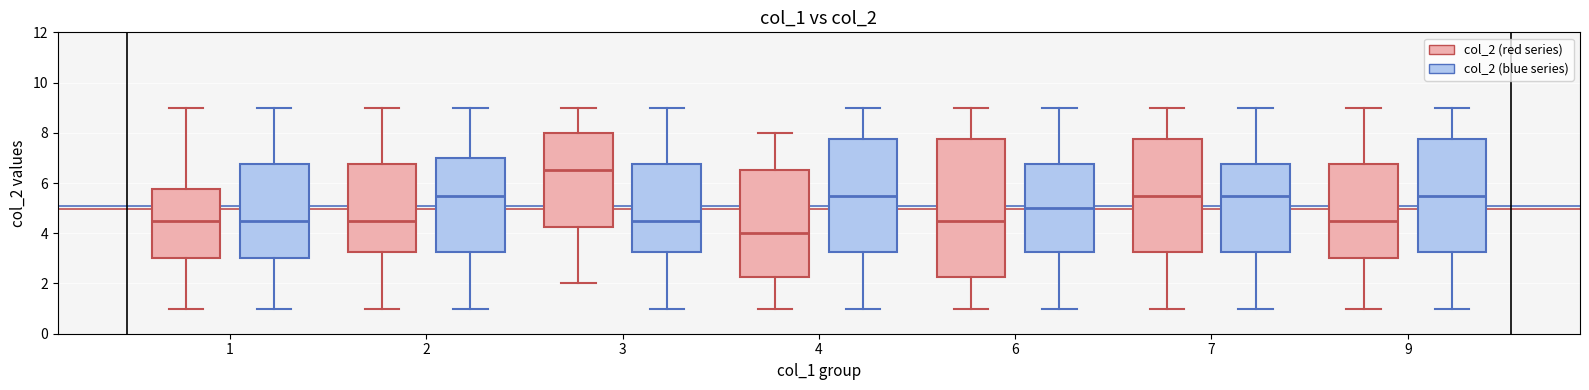

Which box is the tallest, from its lower edge to its upper edge?

6 (col_2 (red series))